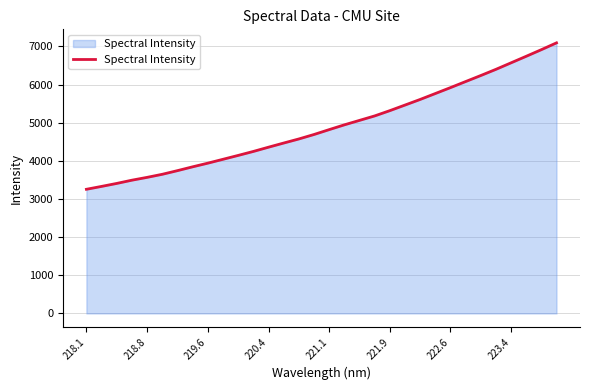

What is the difference between the maximum and minimum values?

3838.4